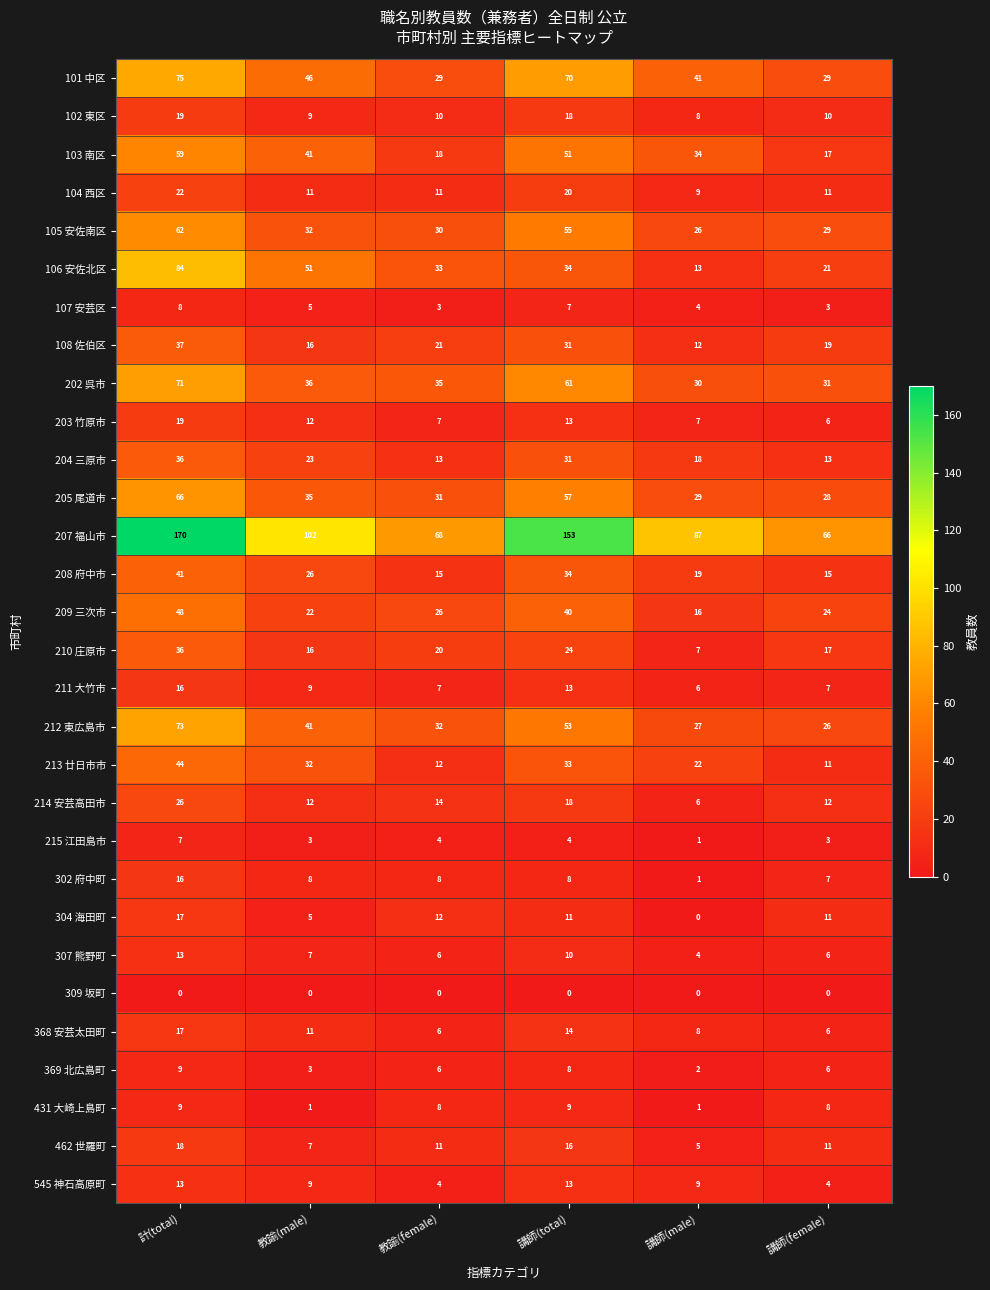

What is the total value across all series at 教諭(female)?

500